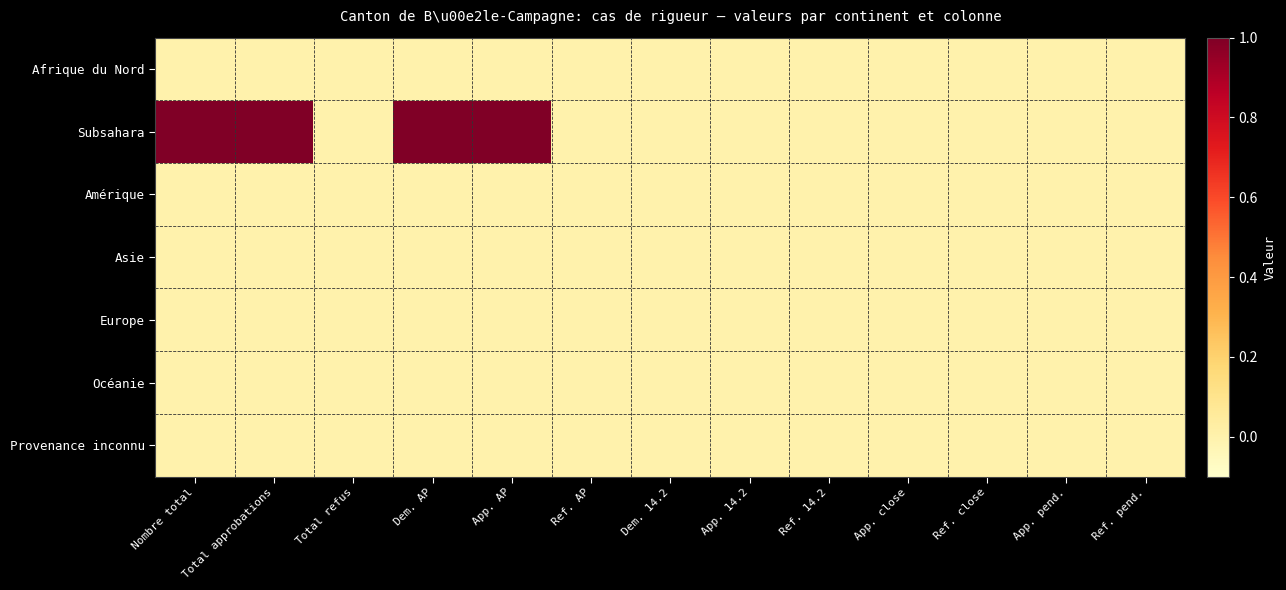

At which category does the chart reach its peak across all series?

Nombre total